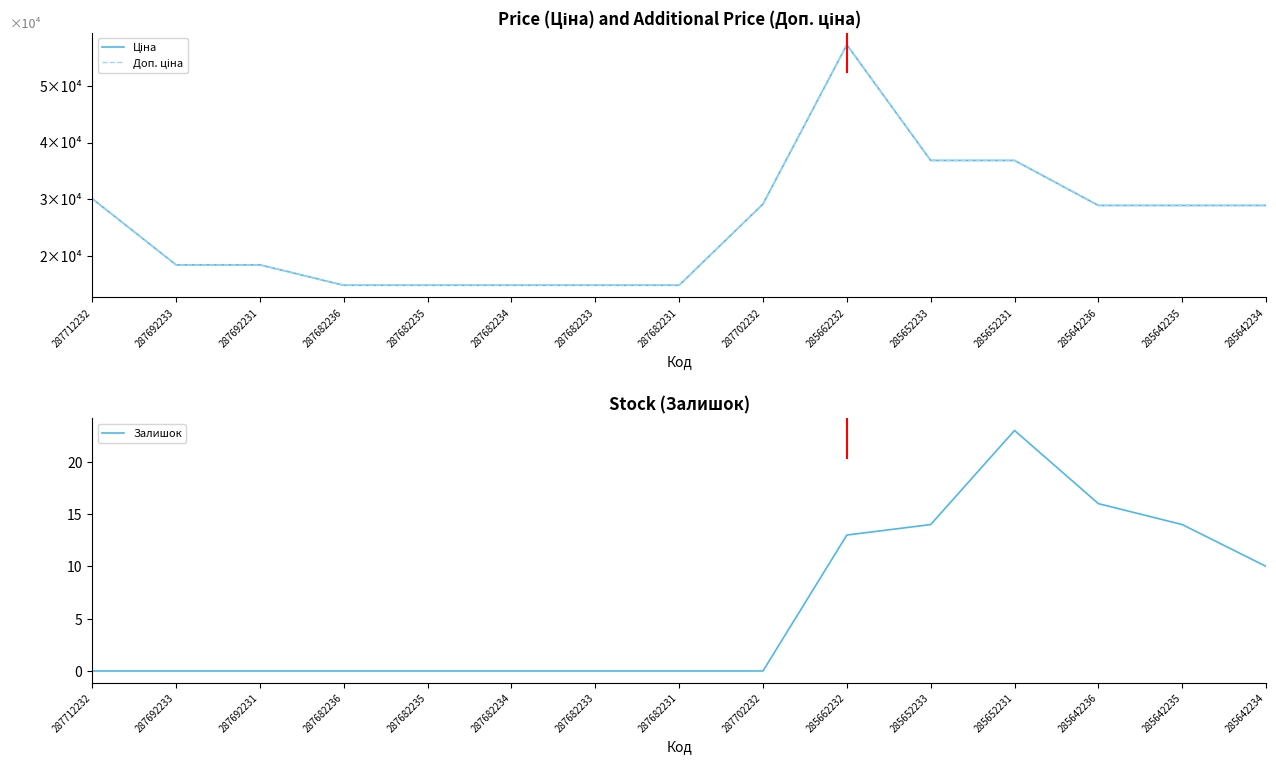

True or false: Доп. ціна has a value of 14817.6 at 287682236.

True